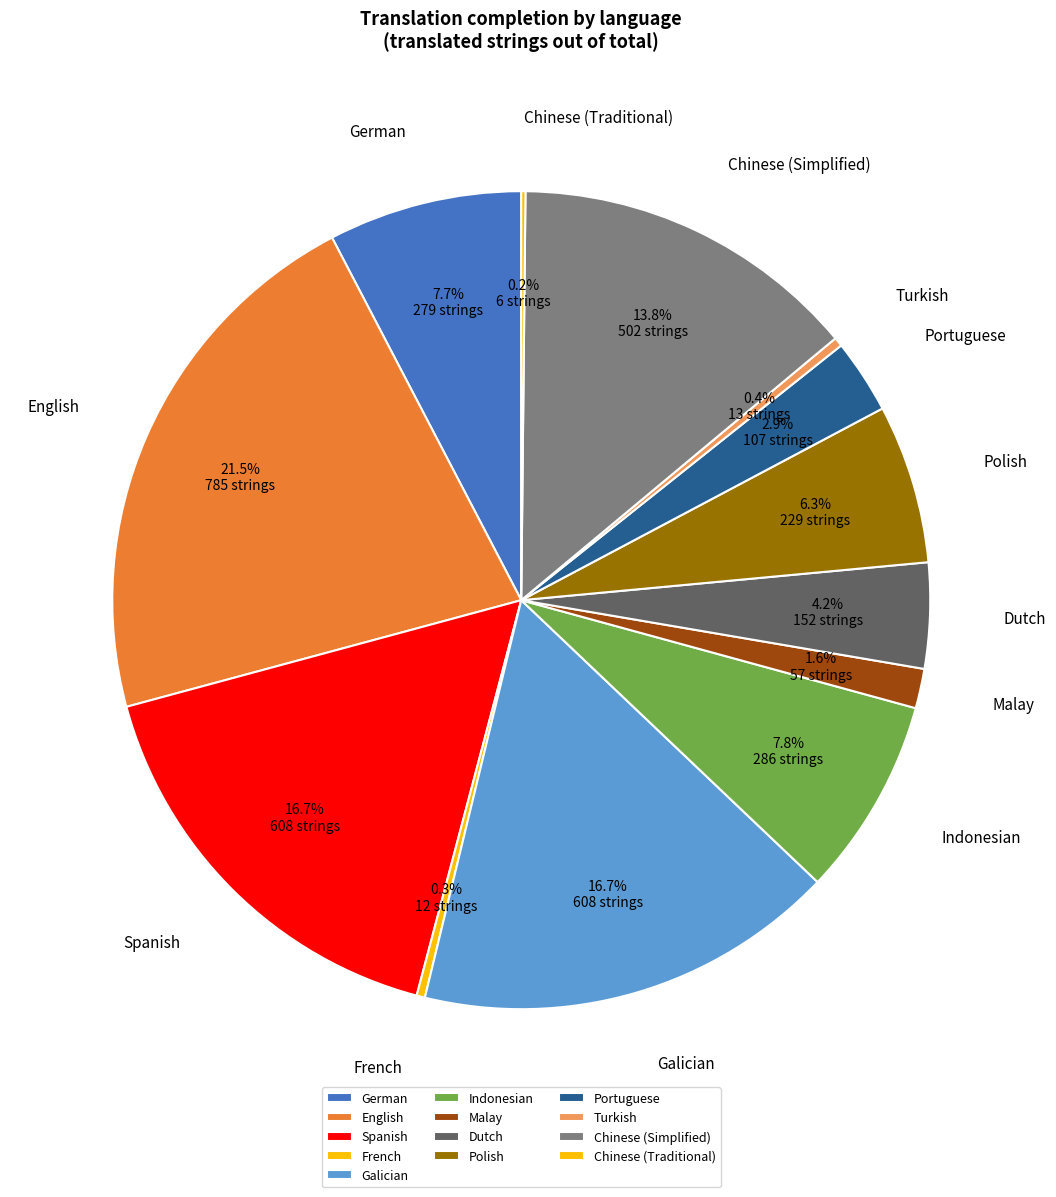

Which has a higher value, Portuguese or Galician?

Galician